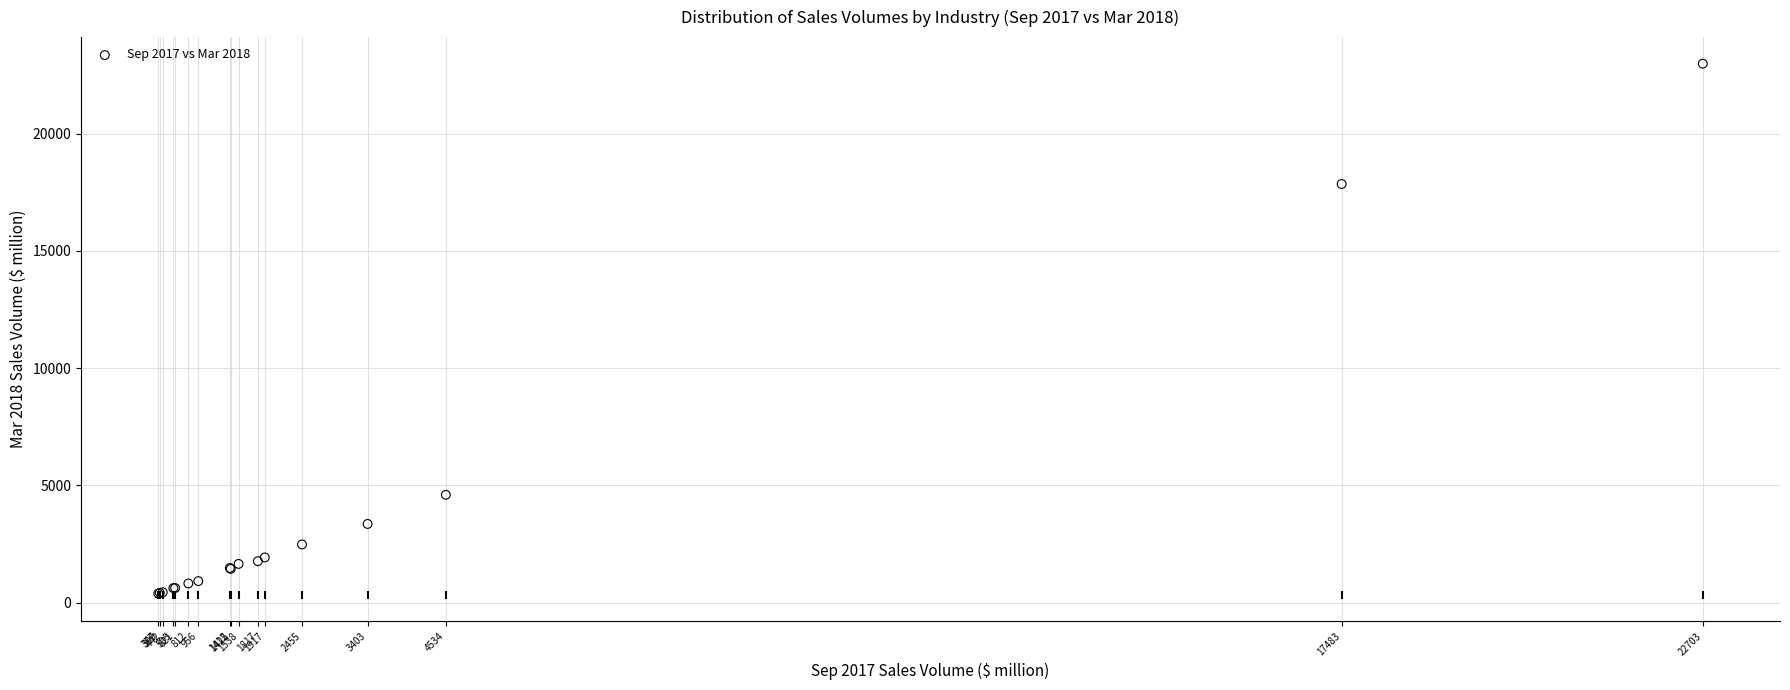

What Y value in the scatter plot is closest to 11688?

17856